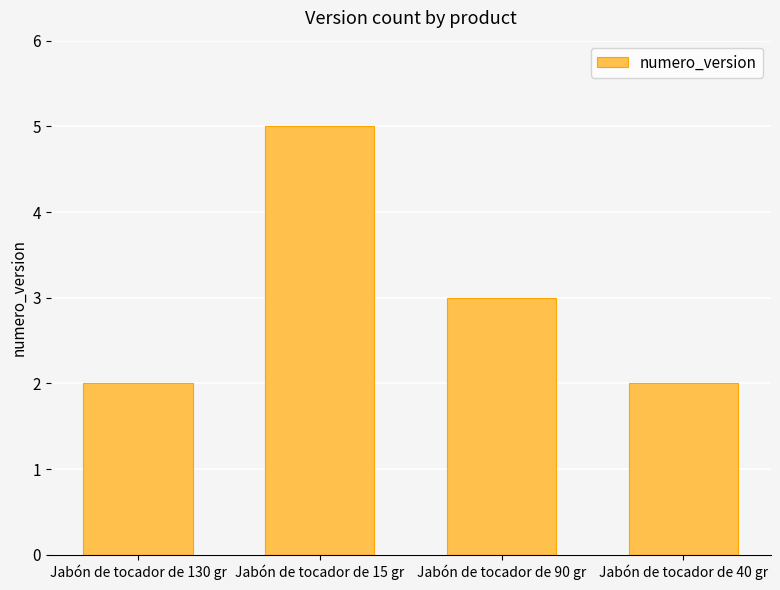

Which category has the highest value across all series?

Jabón de tocador de 15 gr